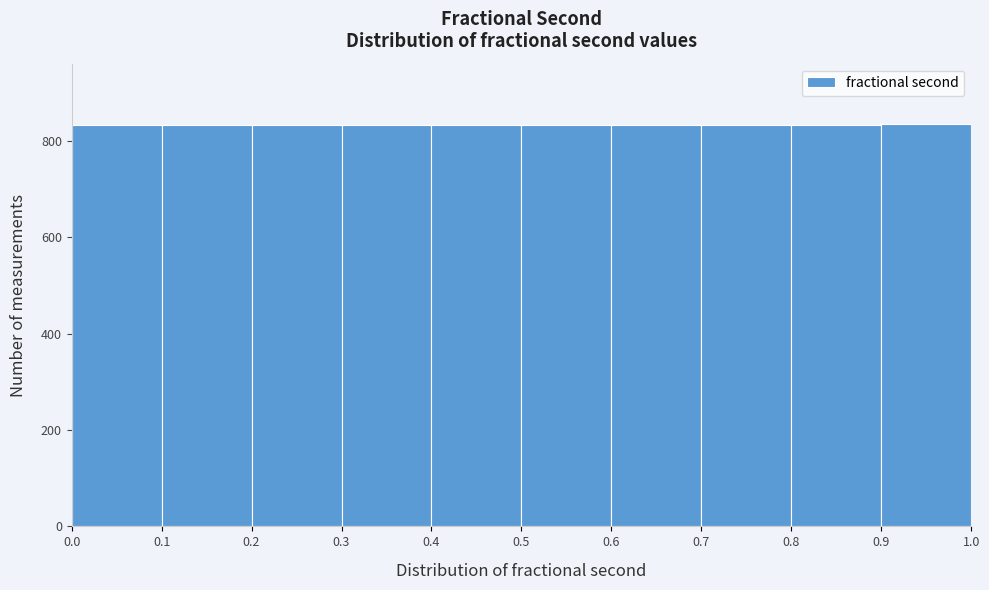

Reading left to right, transcribe this chart: for each bar, give the range it covers on the x-axis and its height. The values are not printed on the chart, so give them approximately, as read against the axis.

0.0 to 0.1: 840
0.1 to 0.2: 840
0.2 to 0.3: 840
0.3 to 0.4: 840
0.4 to 0.5: 840
0.5 to 0.6: 840
0.6 to 0.7: 840
0.7 to 0.8: 840
0.8 to 0.9: 840
0.9 to 1.0: 840